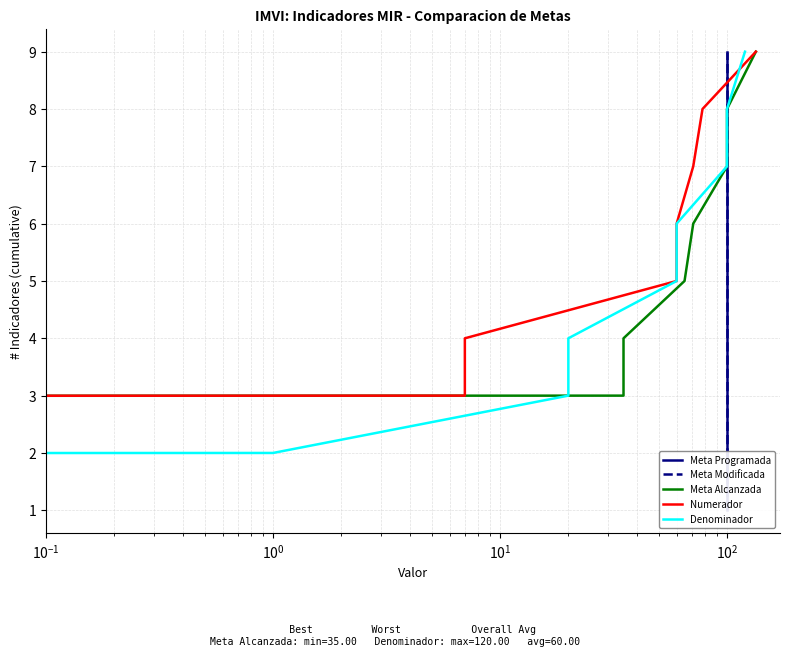

What is the label of the 8th point from the right?

$\mathdefault{10^{-1}}$